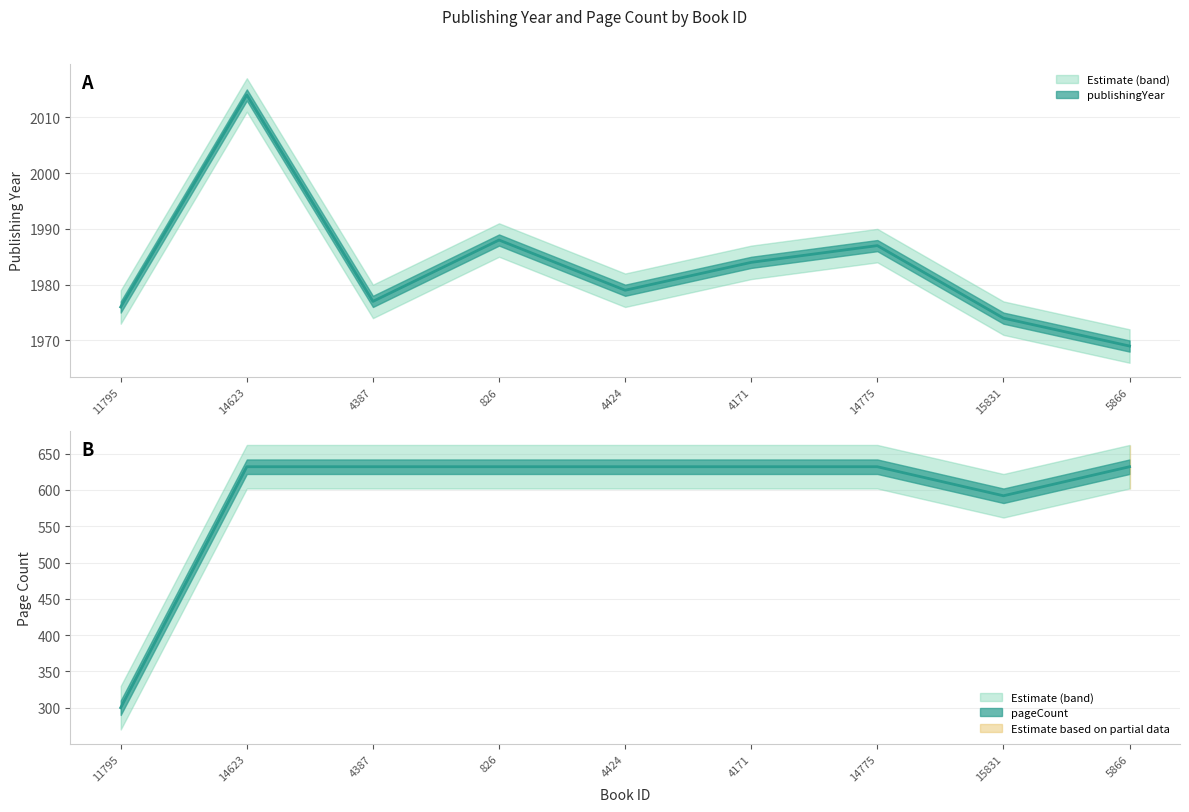

Is the value of publishingYear at 5866 greater than the value of pageCount at 4171?

Yes